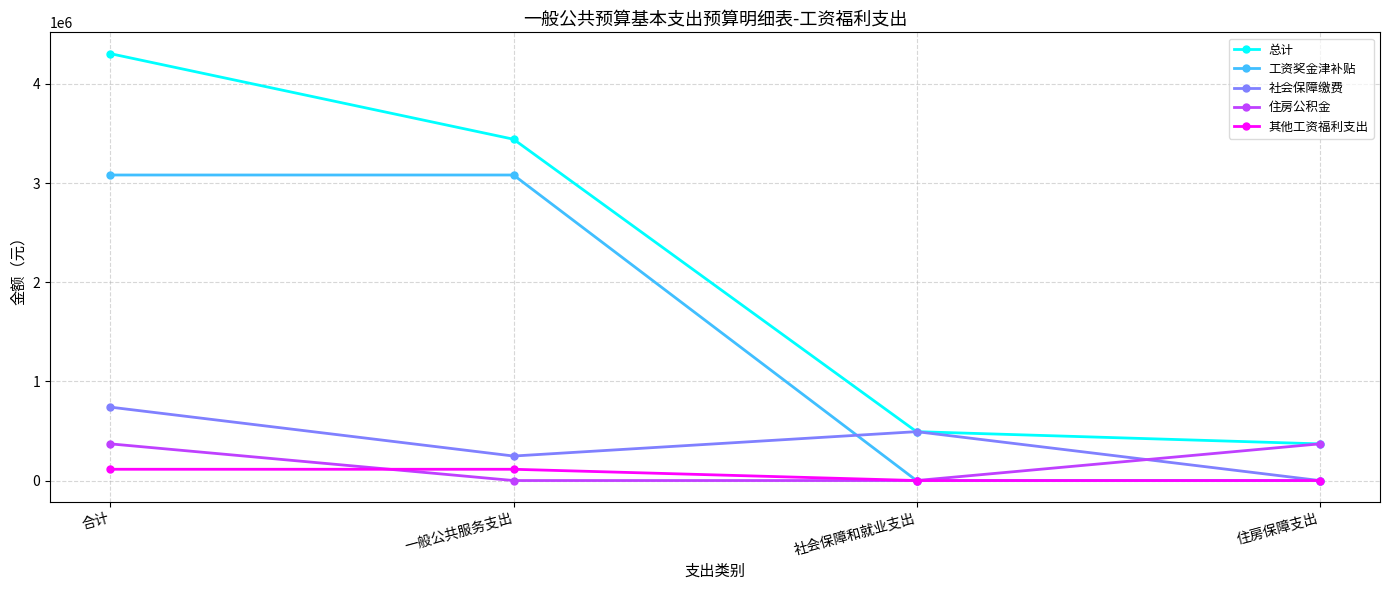

Is it true that 住房公积金 equals -160571.9 at 一般公共服务支出?

False